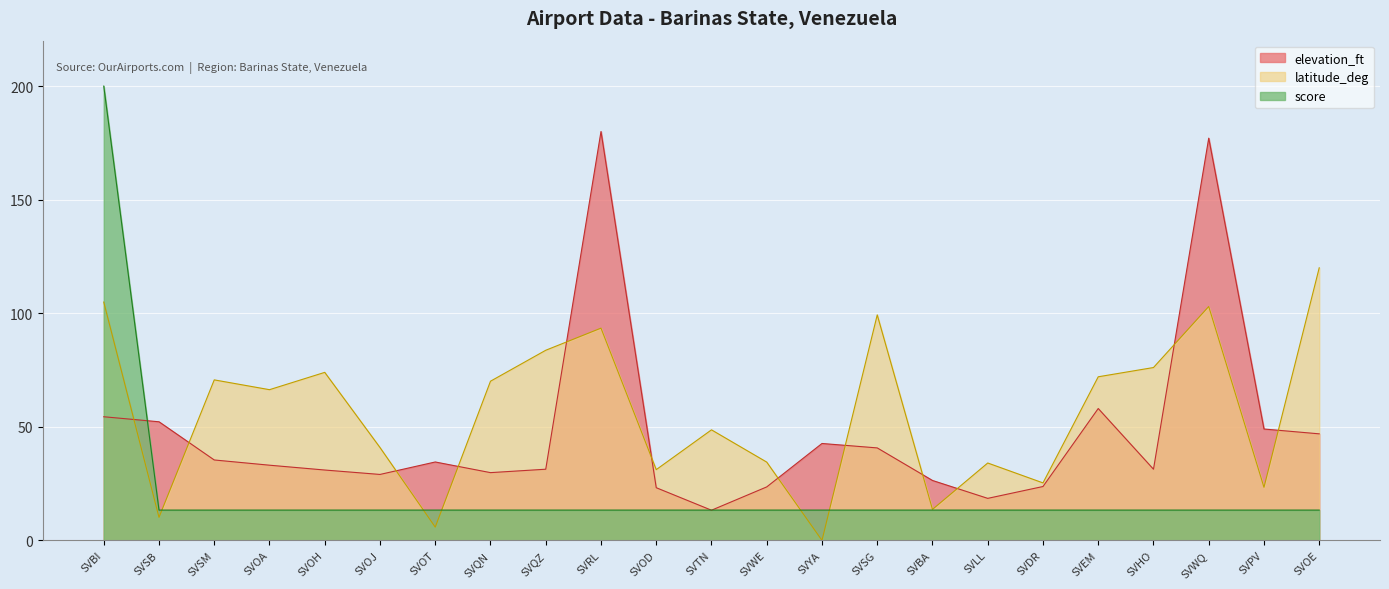

What is the difference between the latitude_deg values at SVDR and SVOE?

94.7